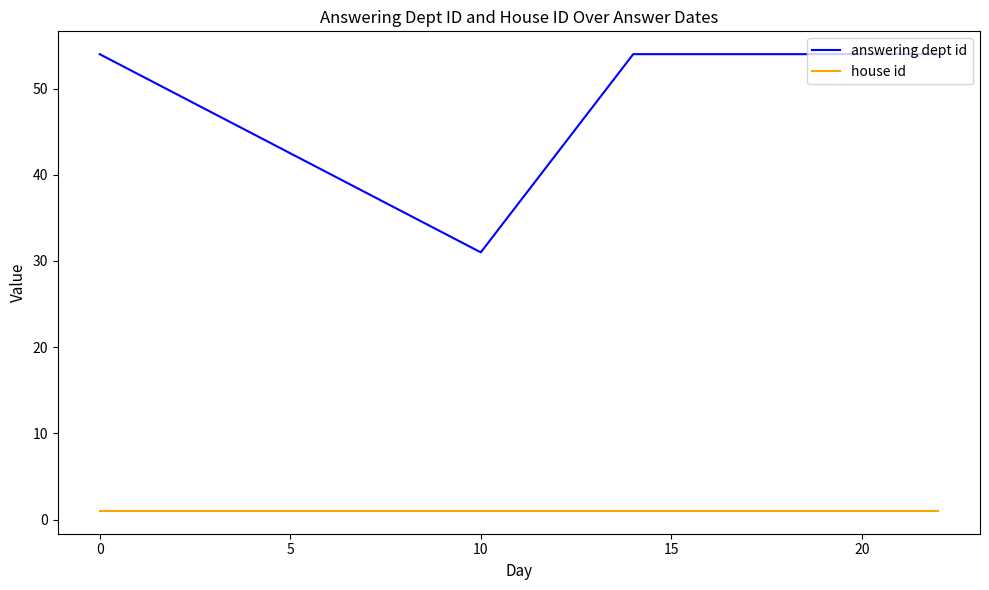

Is it true that answering dept id equals 72 at 0?

False